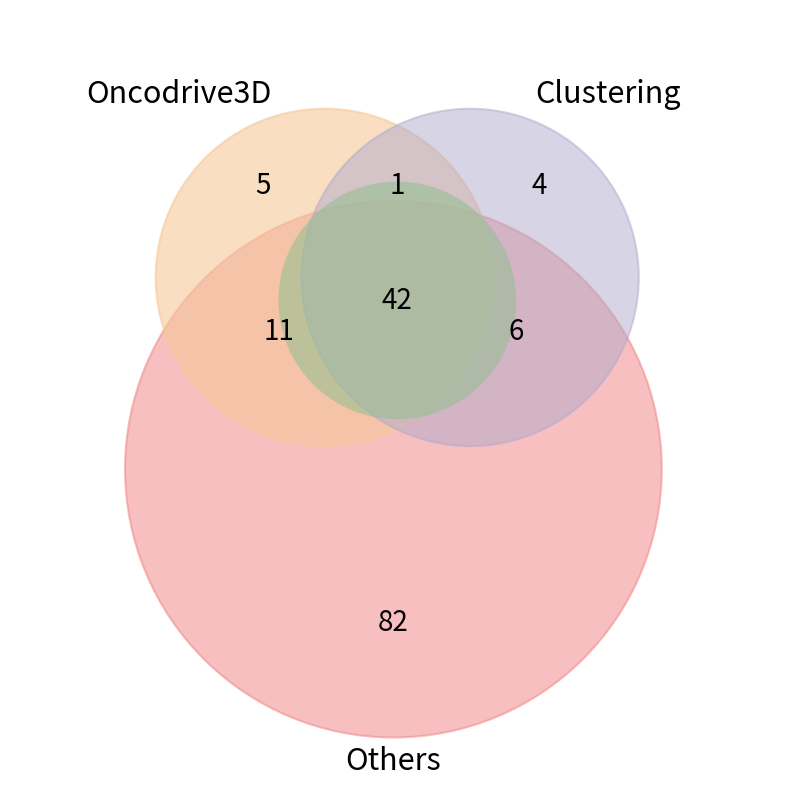

Count the number of slices in the pie.

7